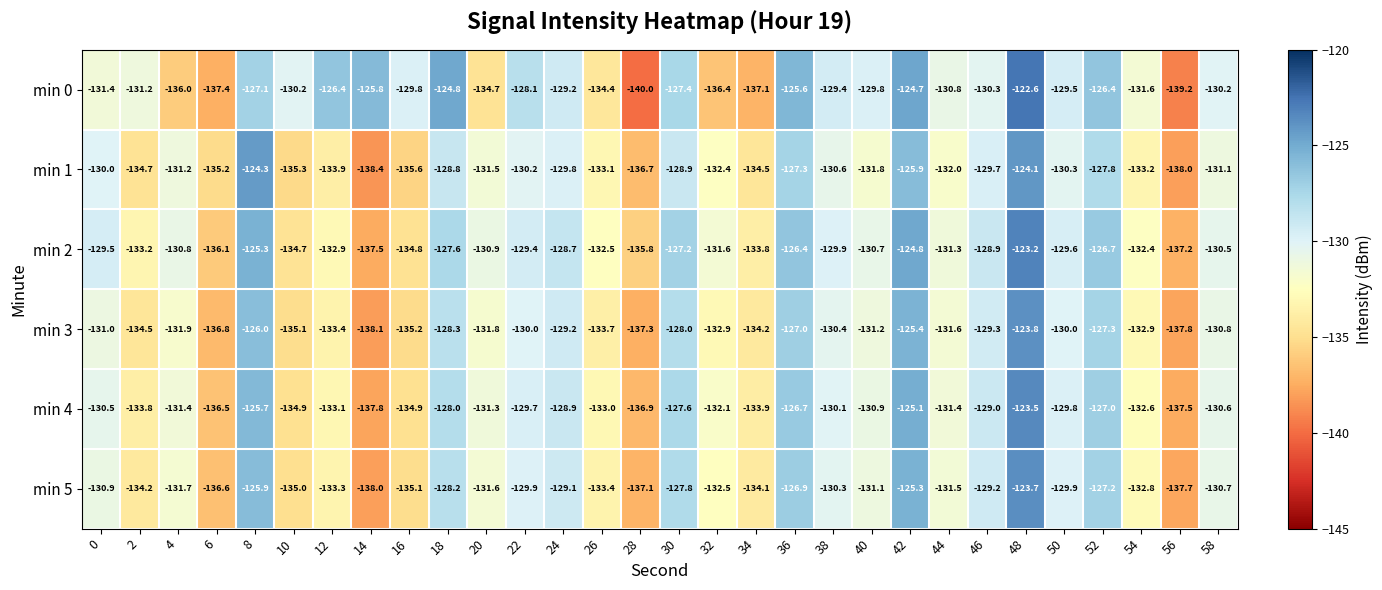

Is the value of min 3 at 48 greater than the value of min 1 at 54?

Yes